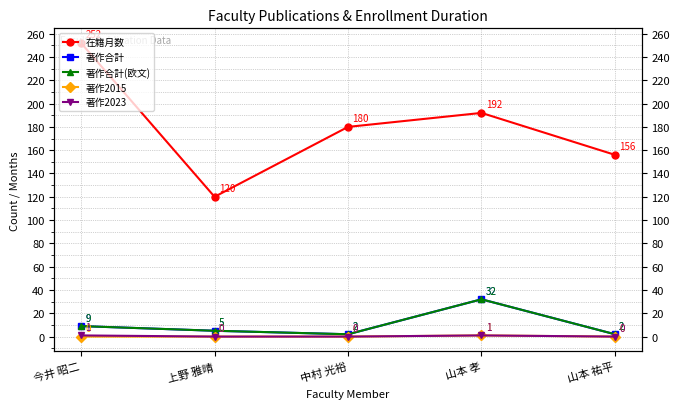

True or false: 著作合計 and 著作合計(欧文) cross at least once.

False